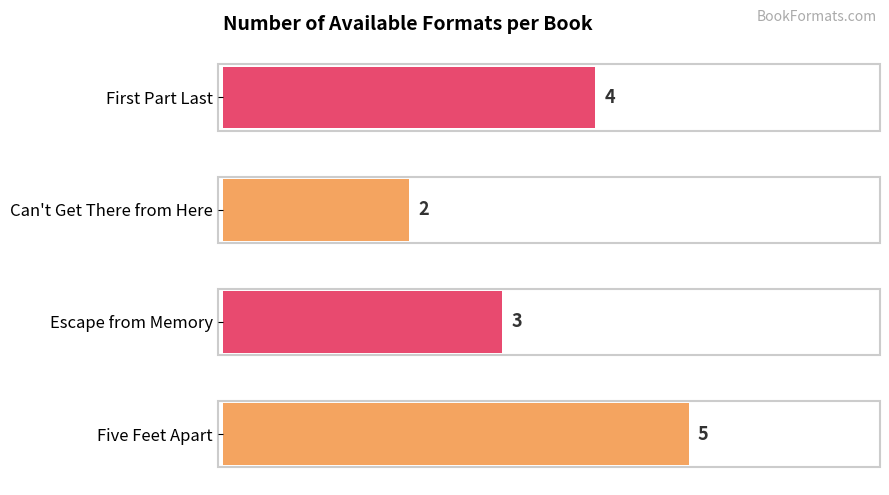

How many data points are less than 4?

2